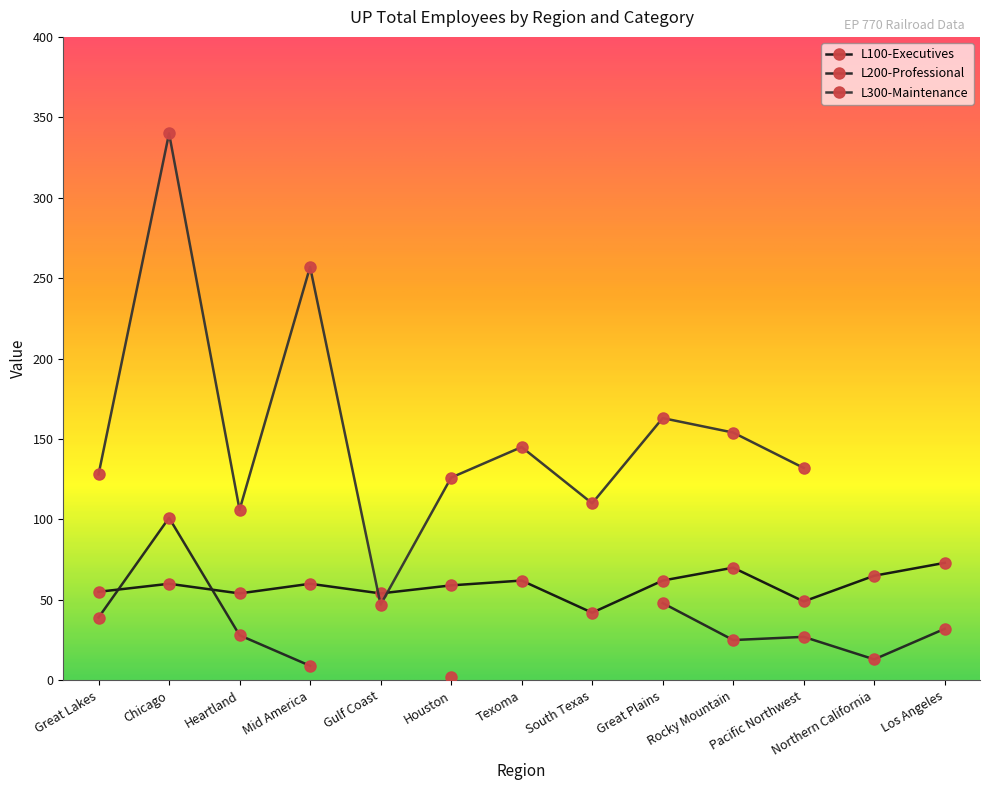

Between Pacific Northwest and Great Plains, which is larger?

Great Plains